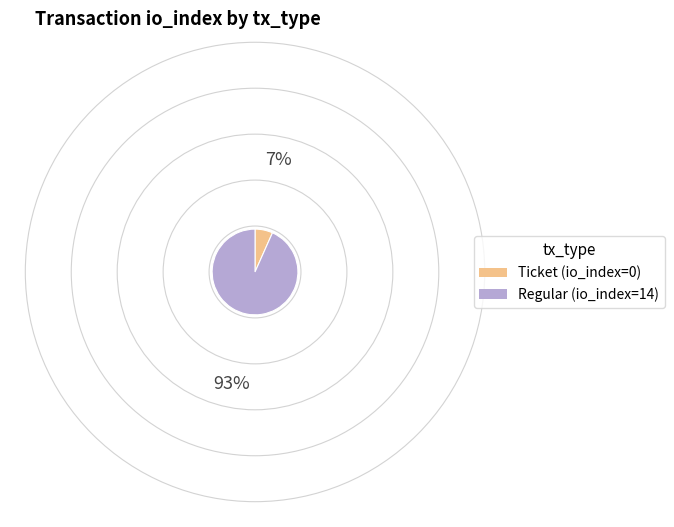

Rank the categories by value from highest to lowest.

Regular (io_index=14), Ticket (io_index=0)